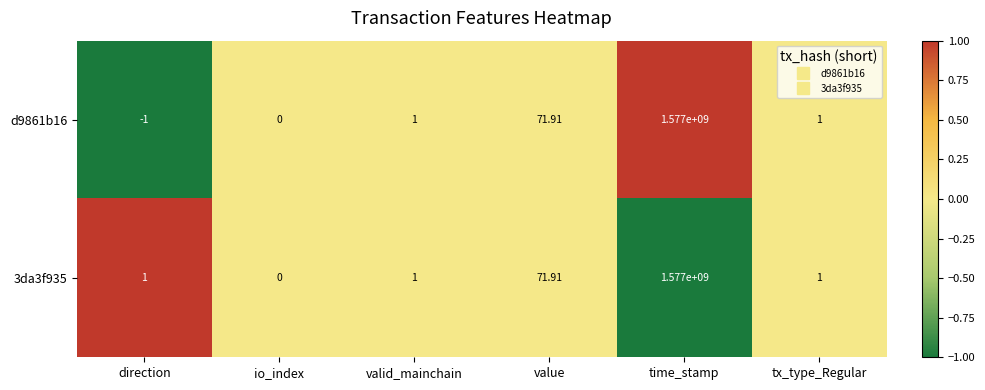

At which category does the chart reach its peak across all series?

time_stamp